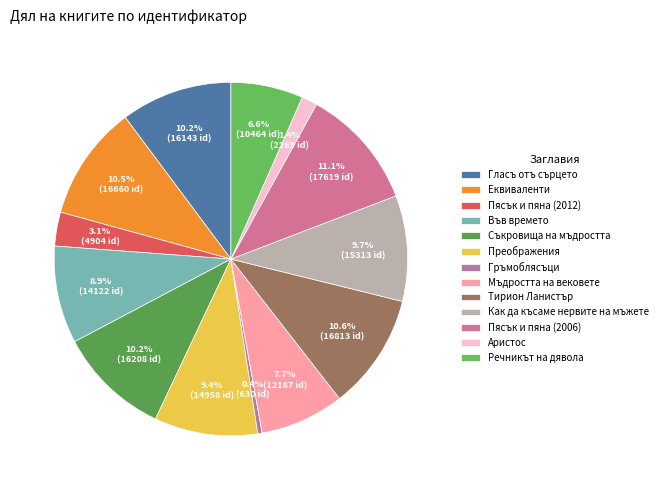

To the nearest percent, what portion does Гласъ отъ сърцето represent?

10%